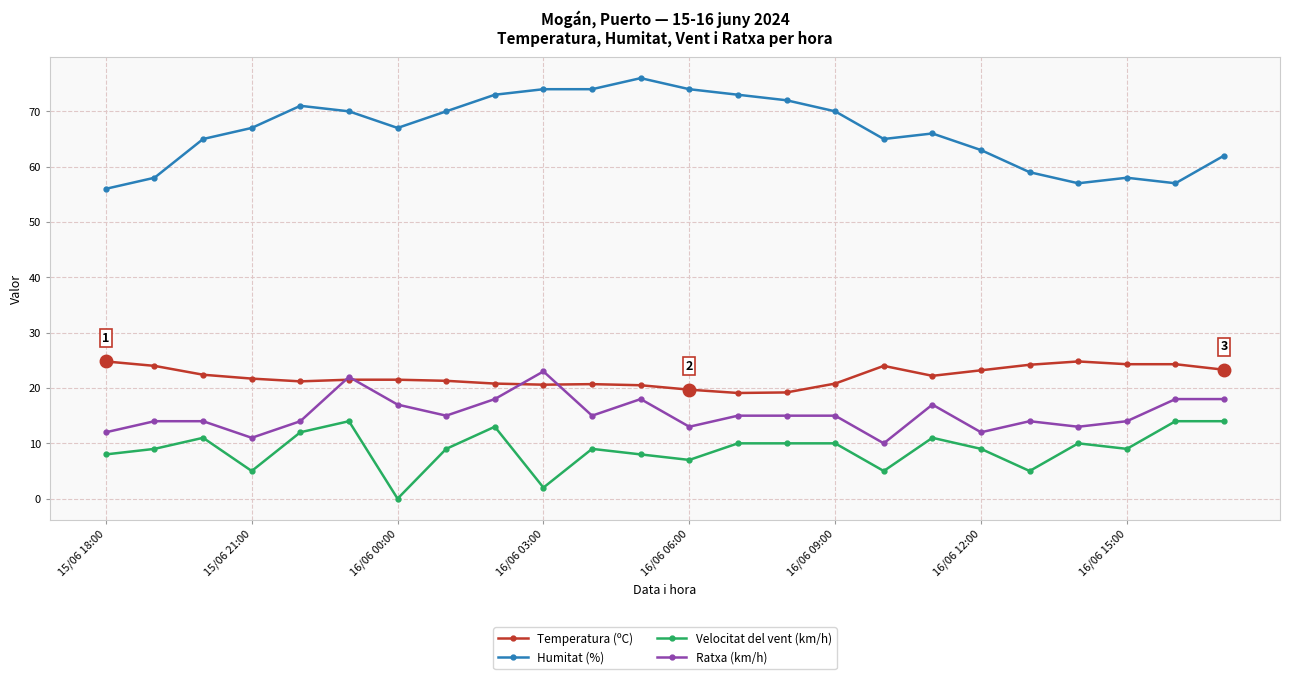

True or false: Ratxa (km/h) has more than 1 interior local peaks.

True